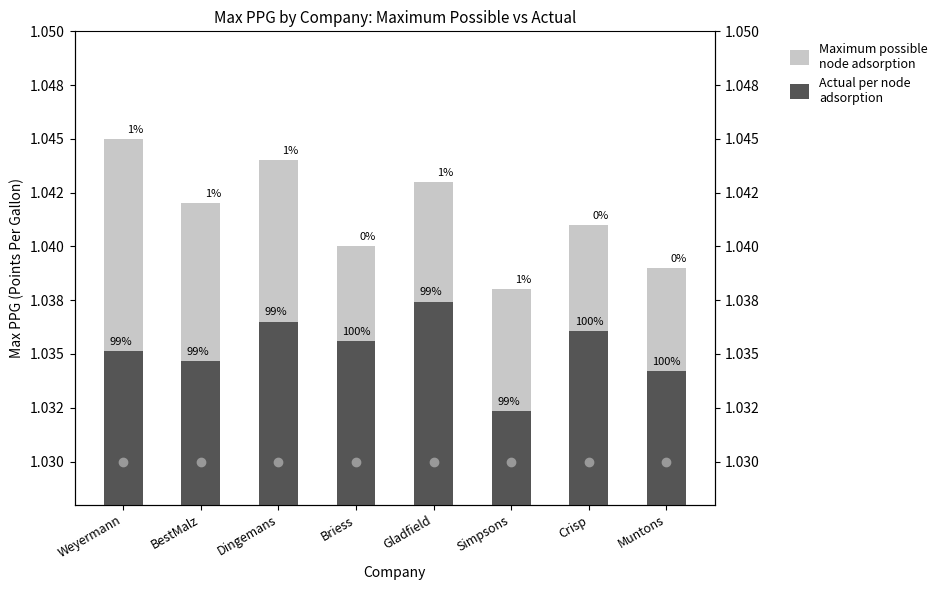

At which label does Actual per node
adsorption reach its minimum?

Simpsons